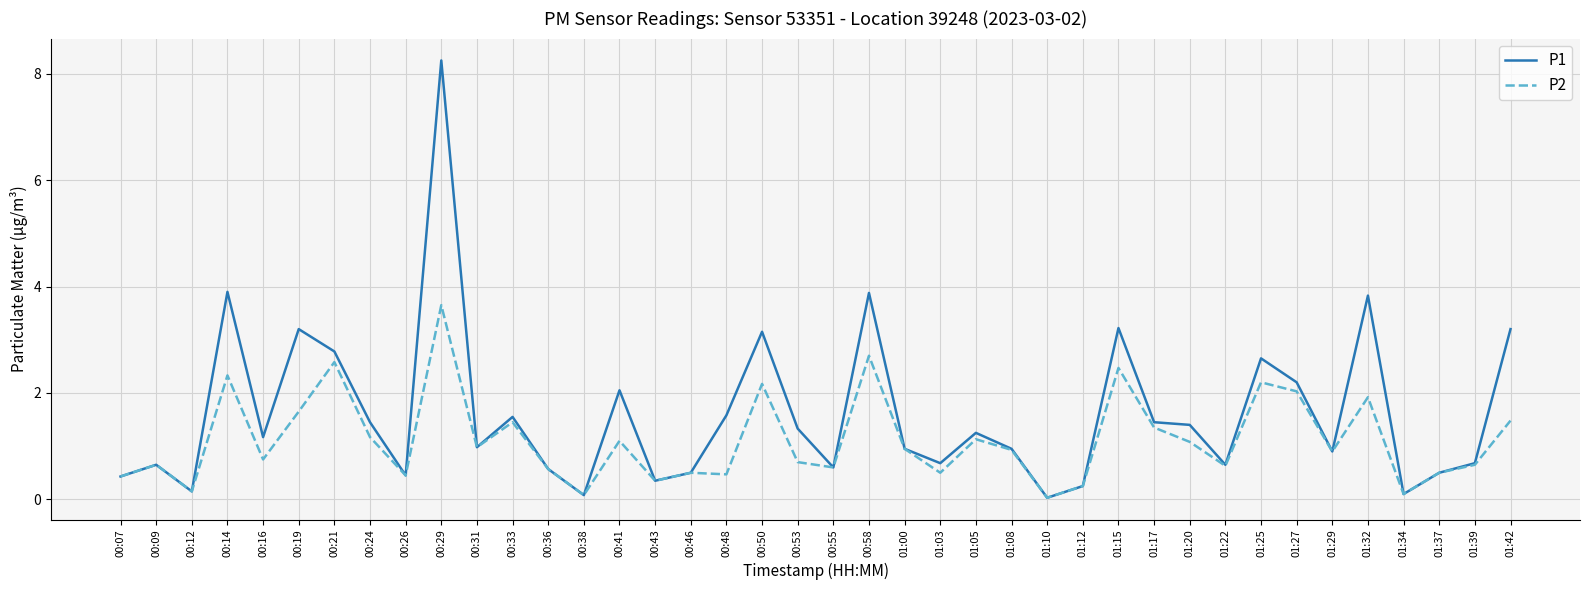

List the series in order of their overall mean, highest first.

P1, P2